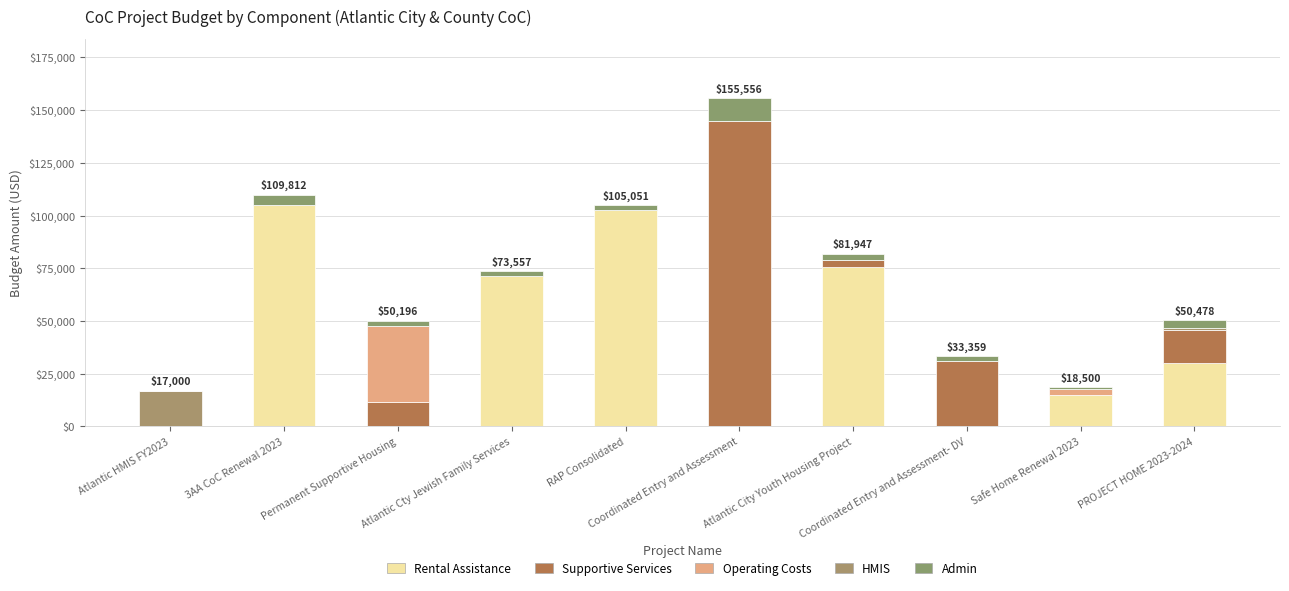

Are the bars grouped side by side (vs. stacked)?

No